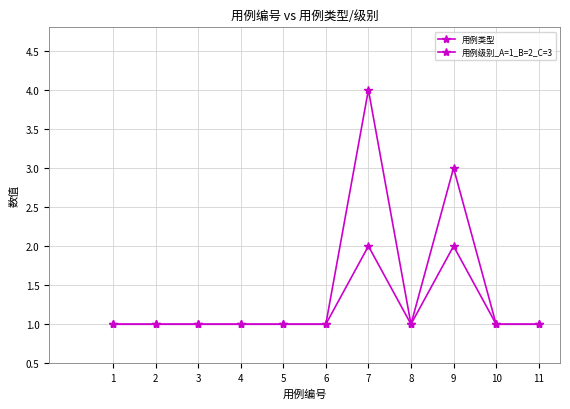

Is this an area chart (filled region under the line)?

No